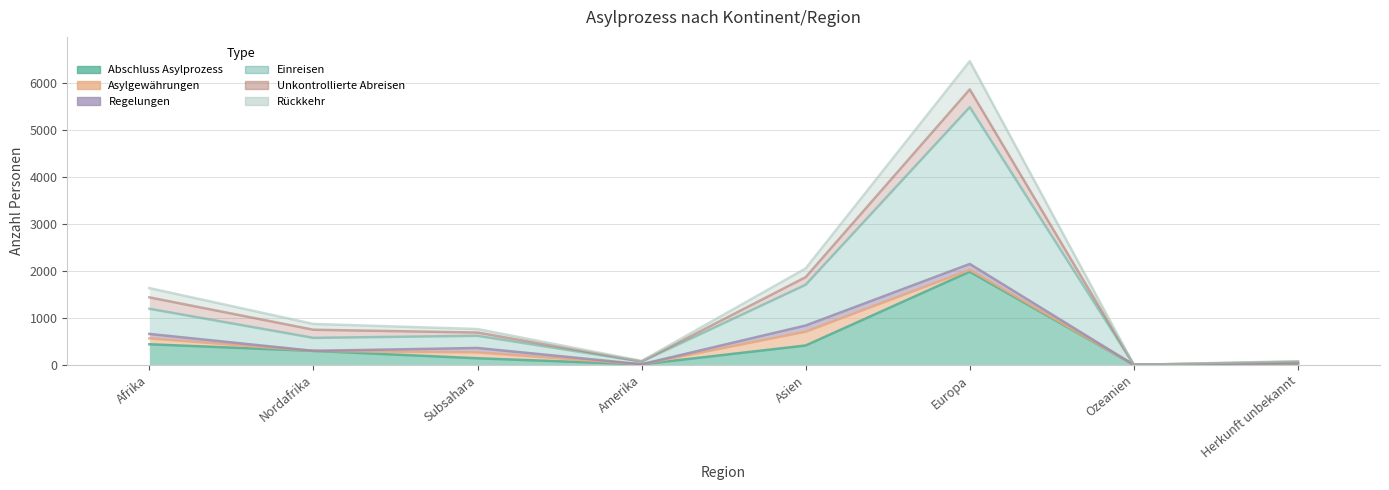

How many values in the Einreisen series exceed 619?

3